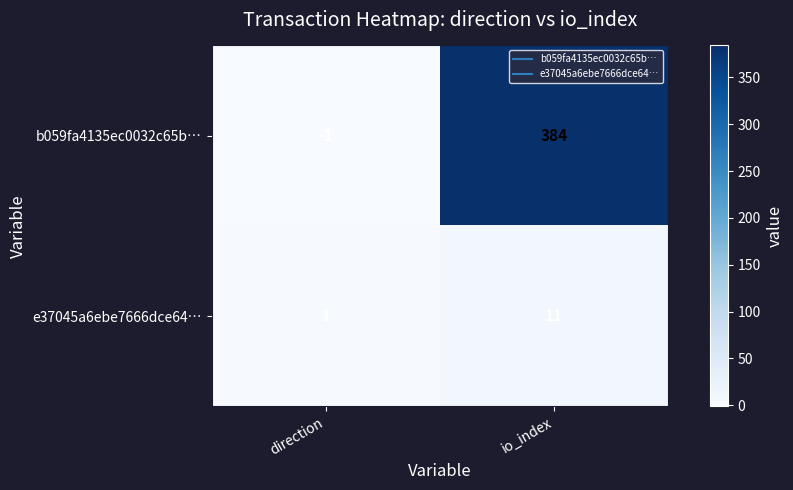

What is the average value of the e37045a6ebe7666dce64… series?

6